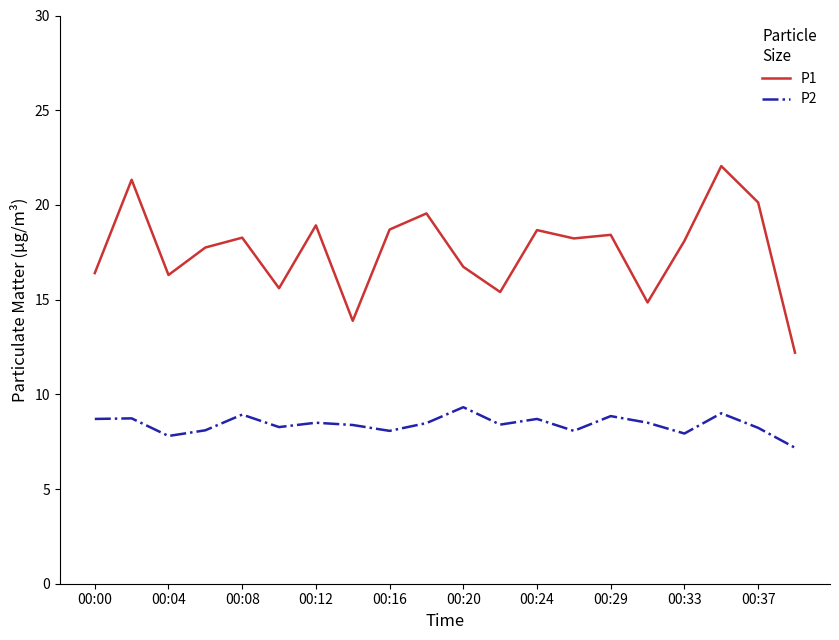

Which series has the largest total across all categories?

P1